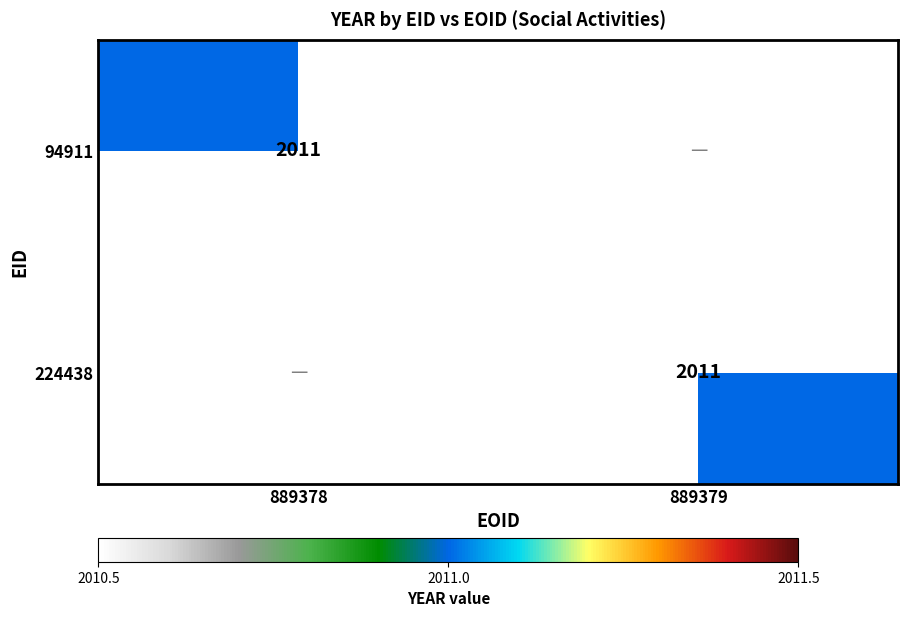

The 224438 series shows 2011 at 889379. True or false?

True